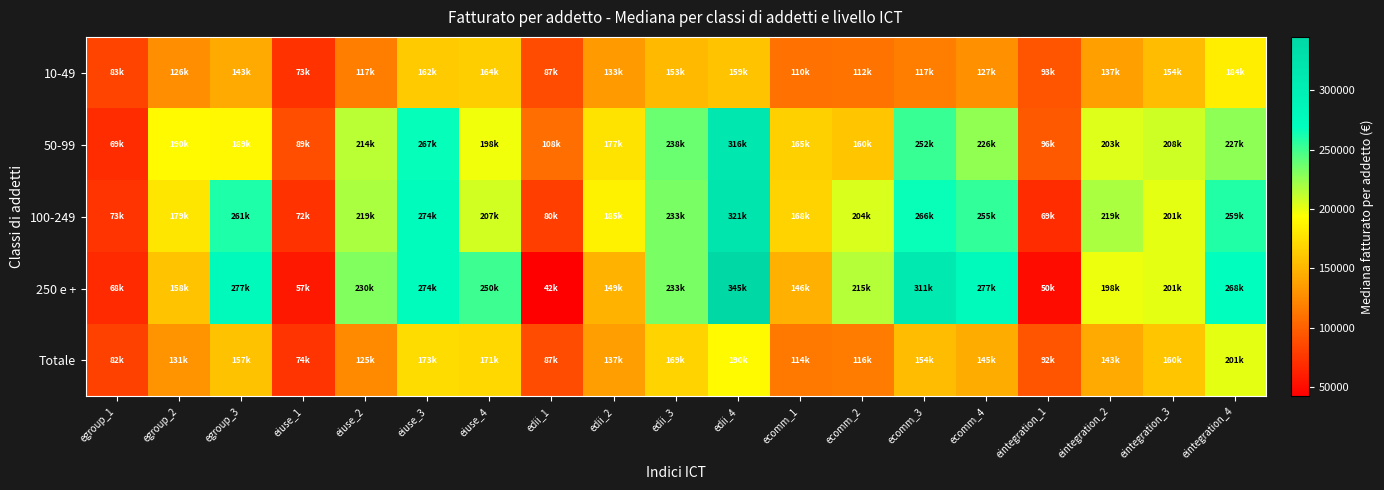

At how many categories does at least one series exceed 167917?

14